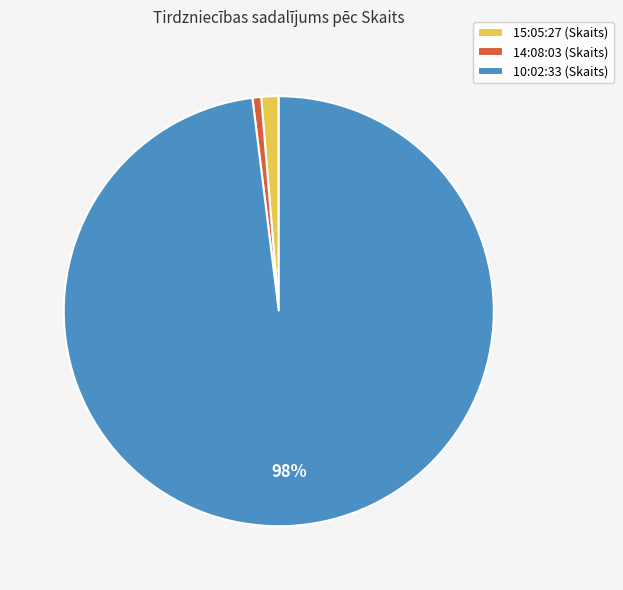

Is there any slice that represents more than half of the pie?

Yes